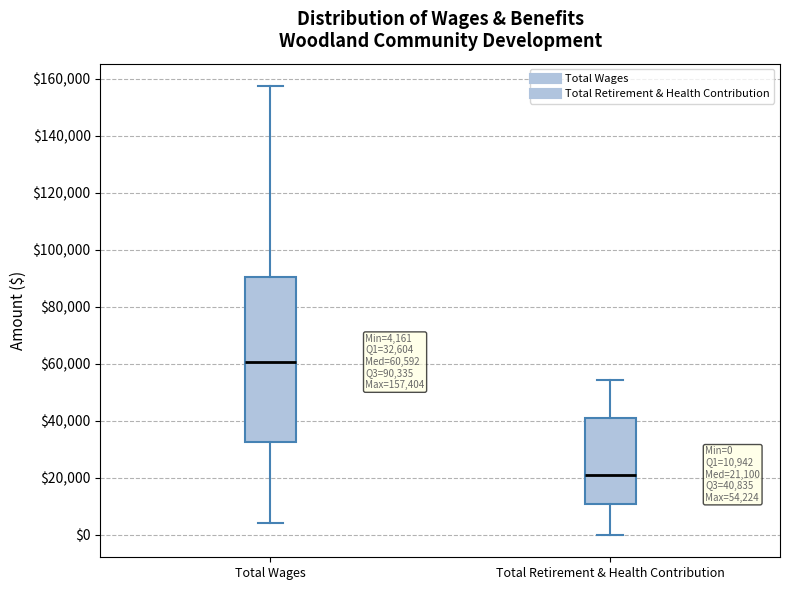

Which box's median line is the highest?

Total Wages